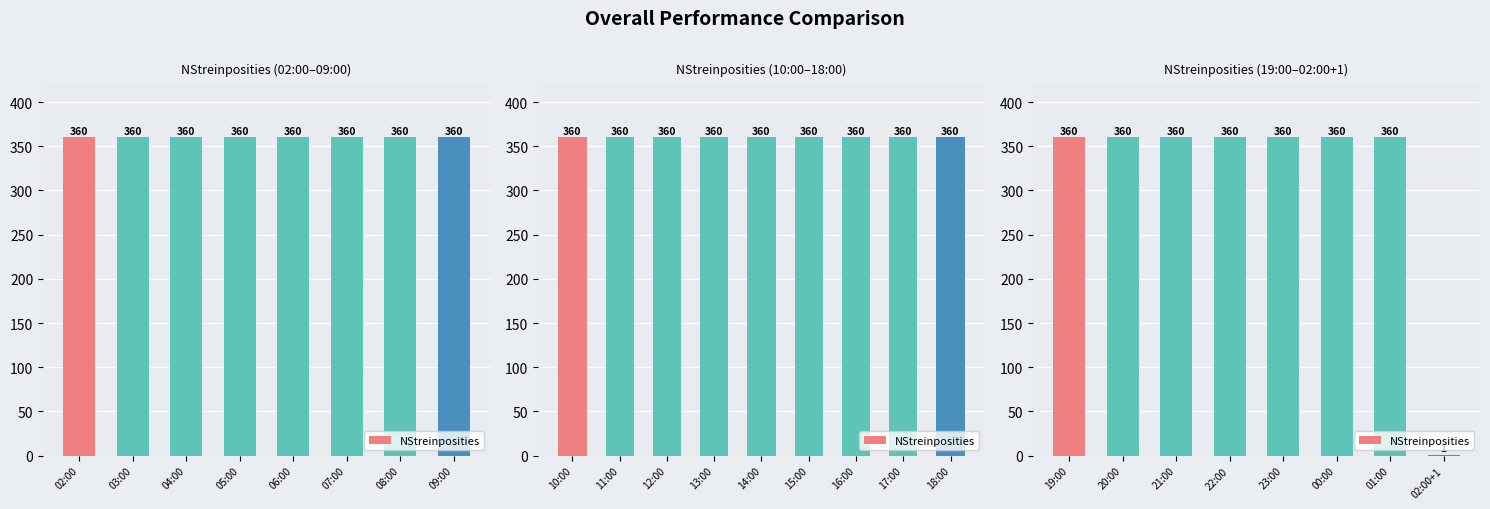

Are the bars grouped side by side (vs. stacked)?

No